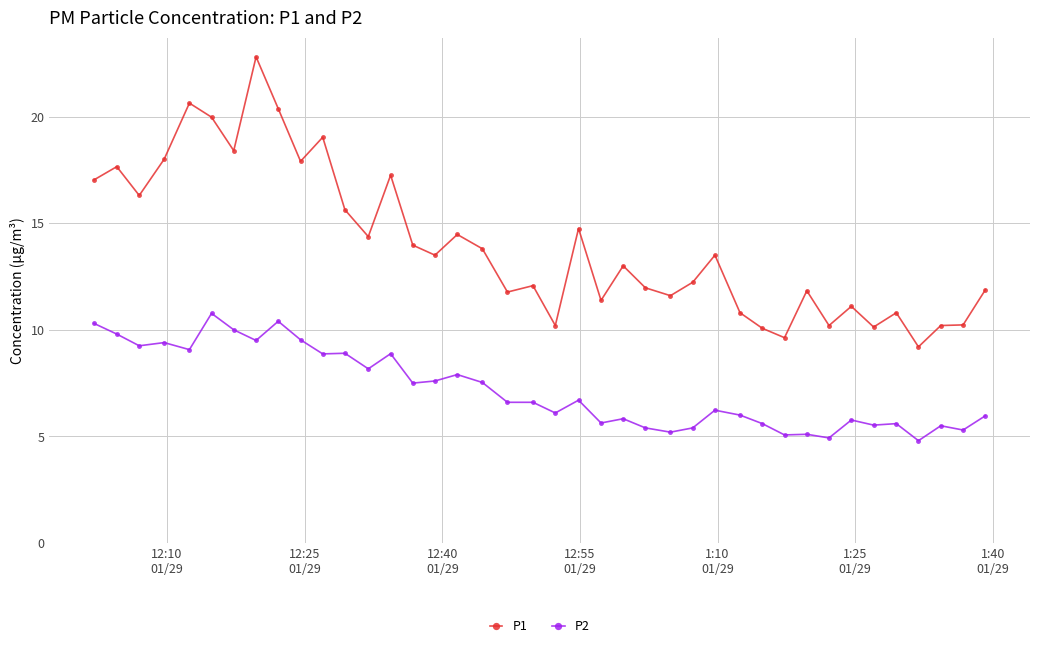

What is the maximum value shown in the chart?

22.8